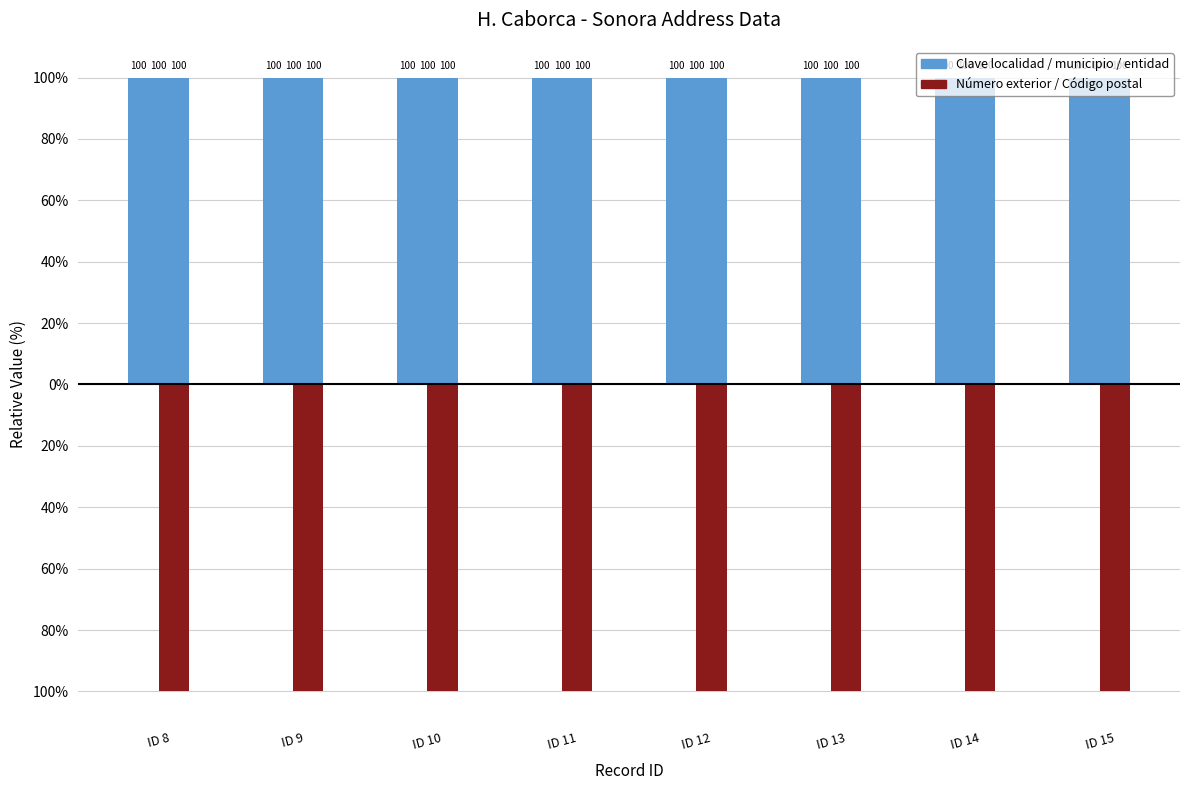

Reading right to left, what are all the values shown in this chart?

Positive Series: 100	100	100	100	100	100	100	100
Negative Series: -100	-100	-100	-100	-100	-100	-100	-100